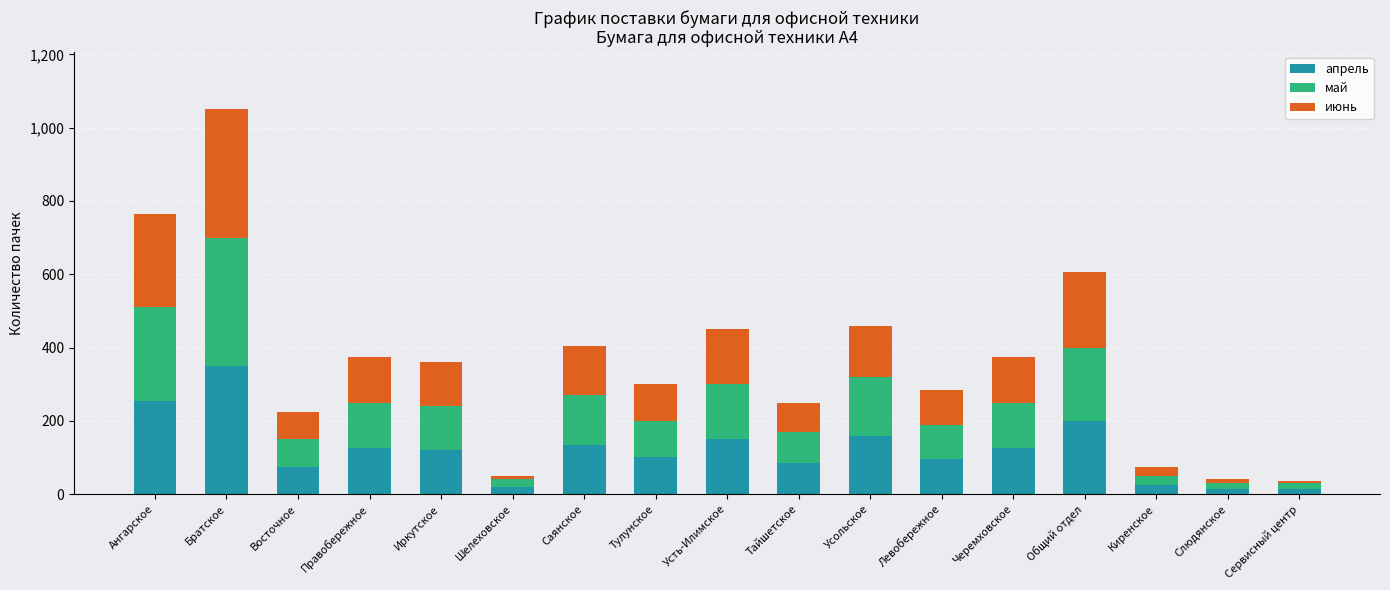

What is the average value of the апрель series?

121